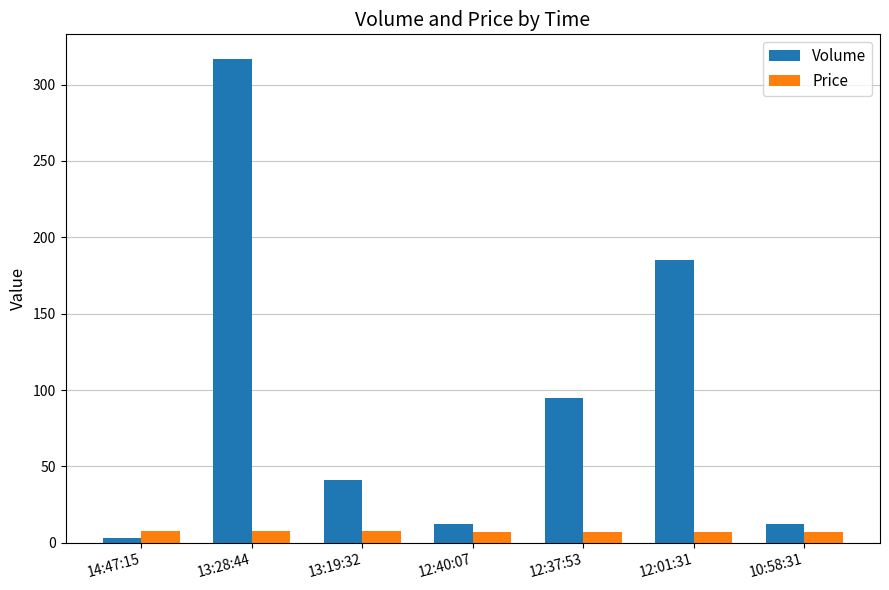

What is the difference between the Volume values at 10:58:31 and 12:37:53?

83.0